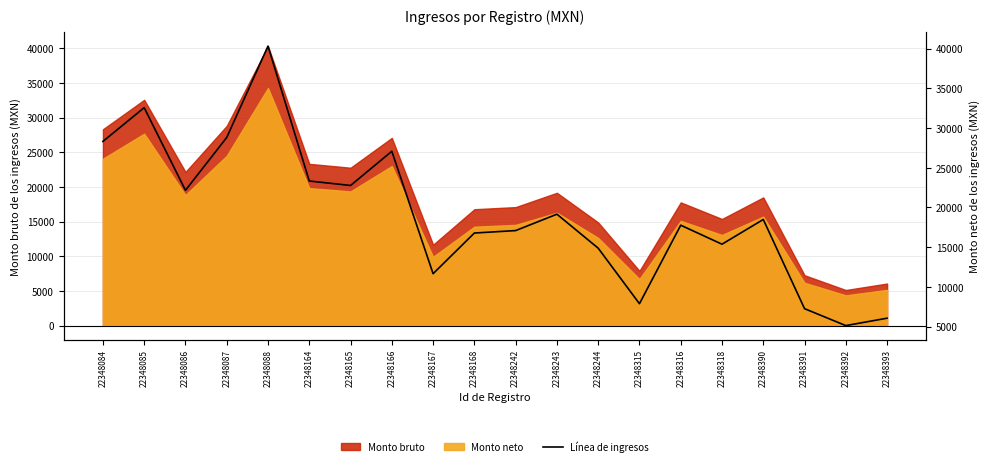

What is the change in value from 22348165 to 22348168?

-5985.5